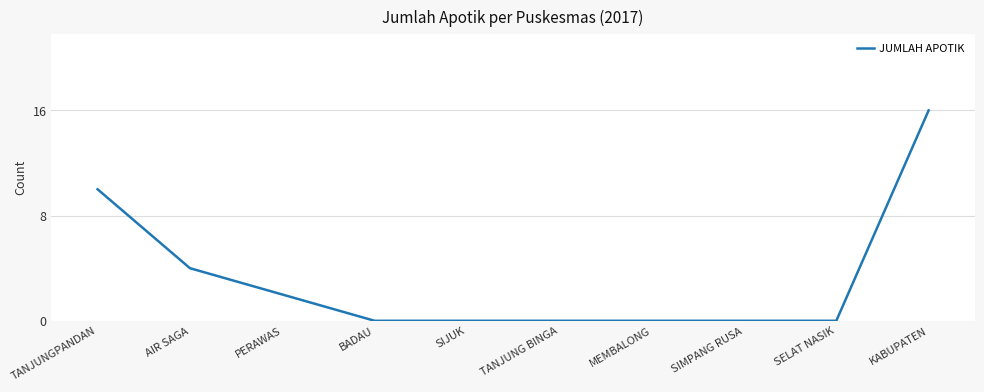

Reading left to right, transcribe all the data shown in this chart.

TANJUNGPANDAN=10	AIR SAGA=4	PERAWAS=2	BADAU=0	SIJUK=0	TANJUNG BINGA=0	MEMBALONG=0	SIMPANG RUSA=0	SELAT NASIK=0	KABUPATEN=16